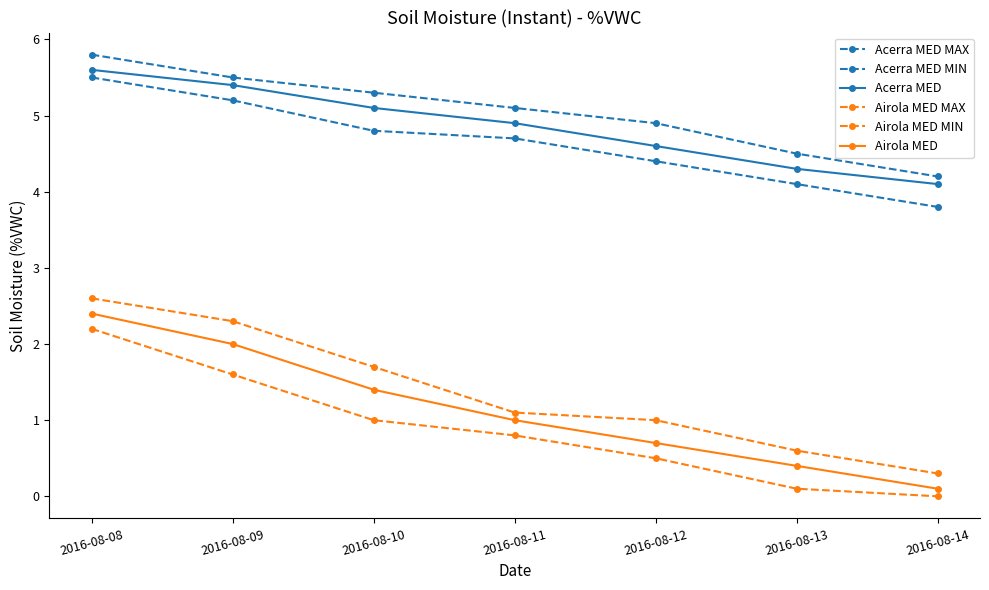

List the labels in order of Acerra MED value, smallest first.

2016-08-14, 2016-08-13, 2016-08-12, 2016-08-11, 2016-08-10, 2016-08-09, 2016-08-08